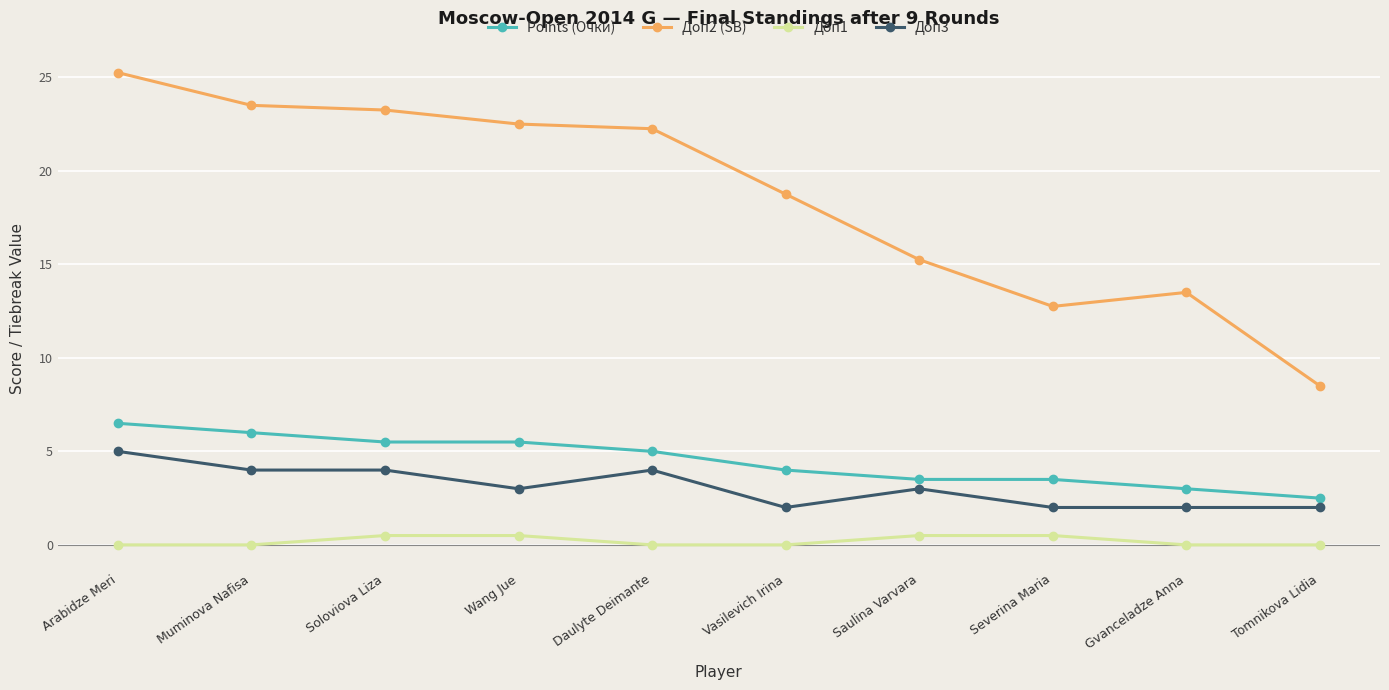

What is the label of the 7th point from the left?

Saulina Varvara